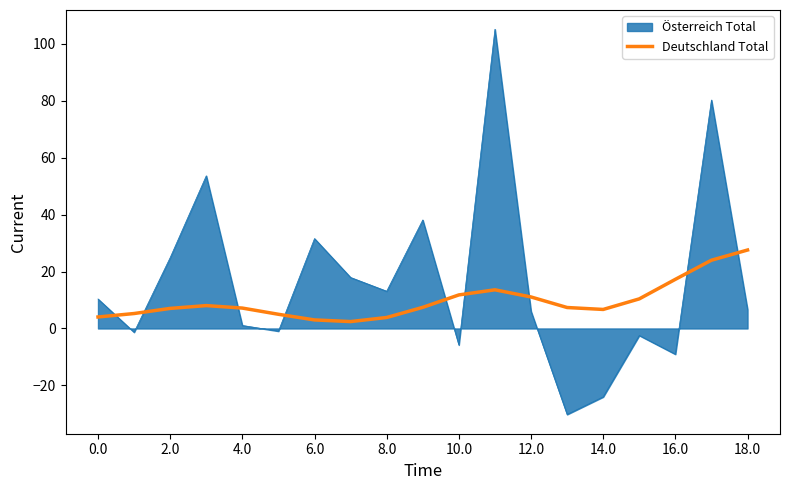

Rank the series by their maximum value, from lowest to highest.

Deutschland Total, Österreich Total